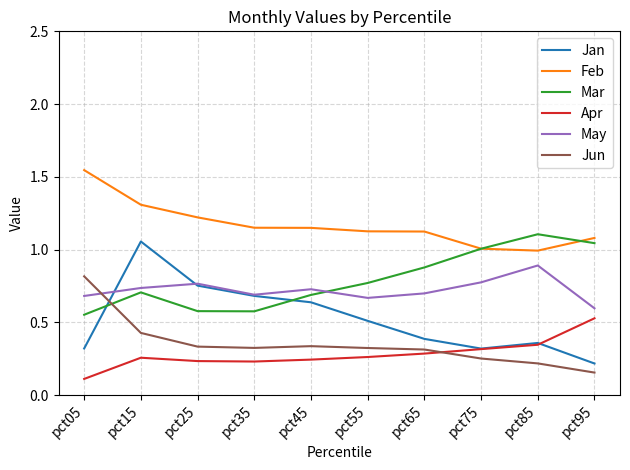

Is it true that Feb equals 0.8 at pct55?

False